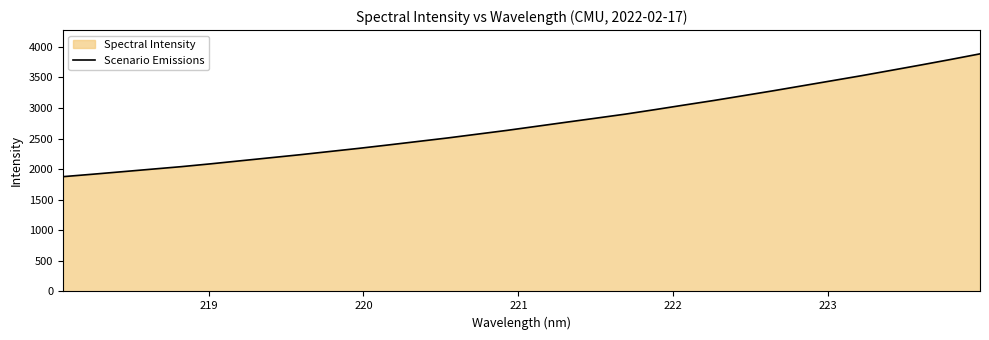

How many lines are shown in the chart?

1